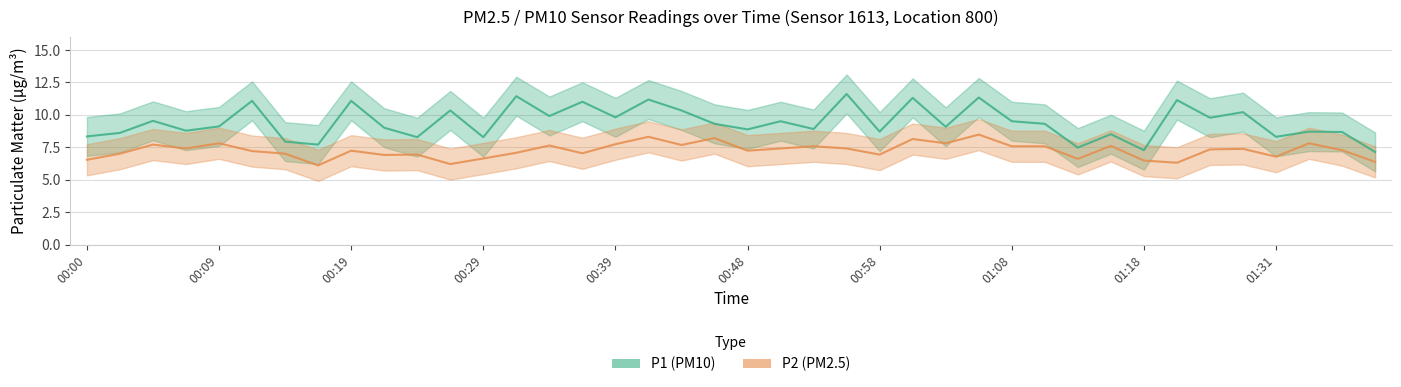

True or false: P2 and P1 intersect in this chart.

False